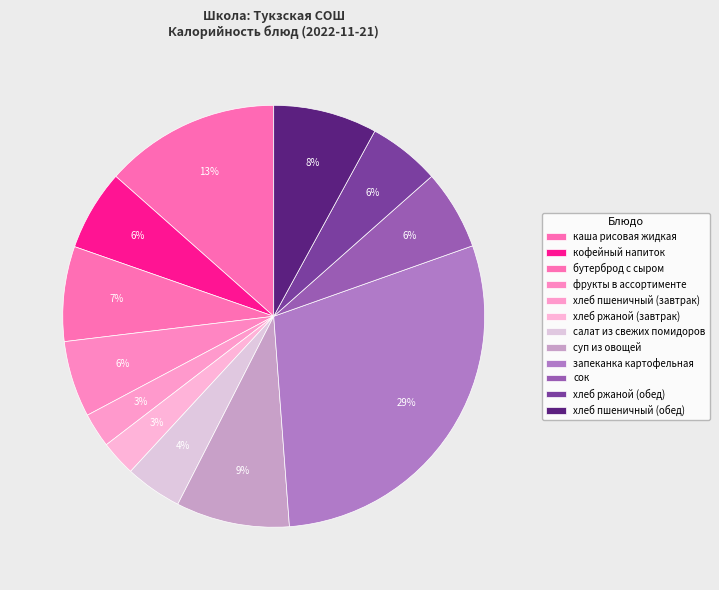

How many slices are in this pie chart?

12